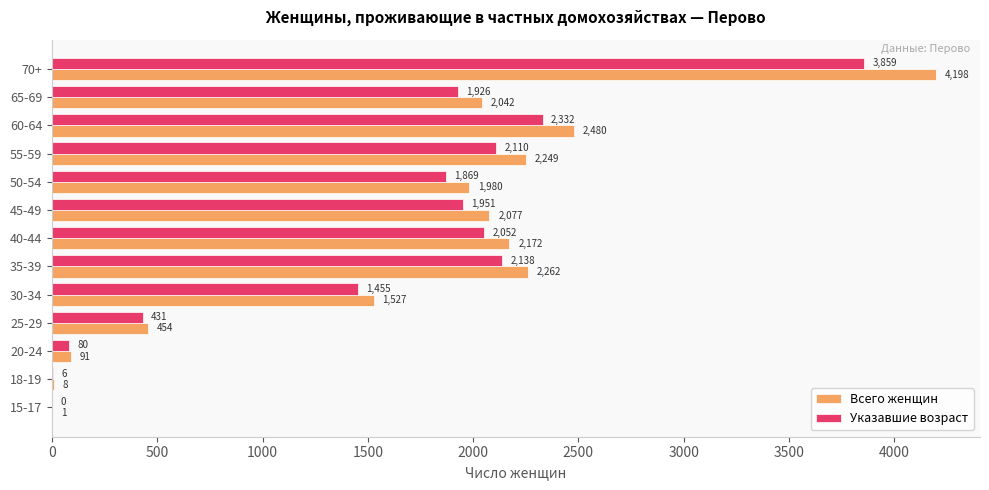

True or false: Всего женщин has a value of 7506 at 70+.

False